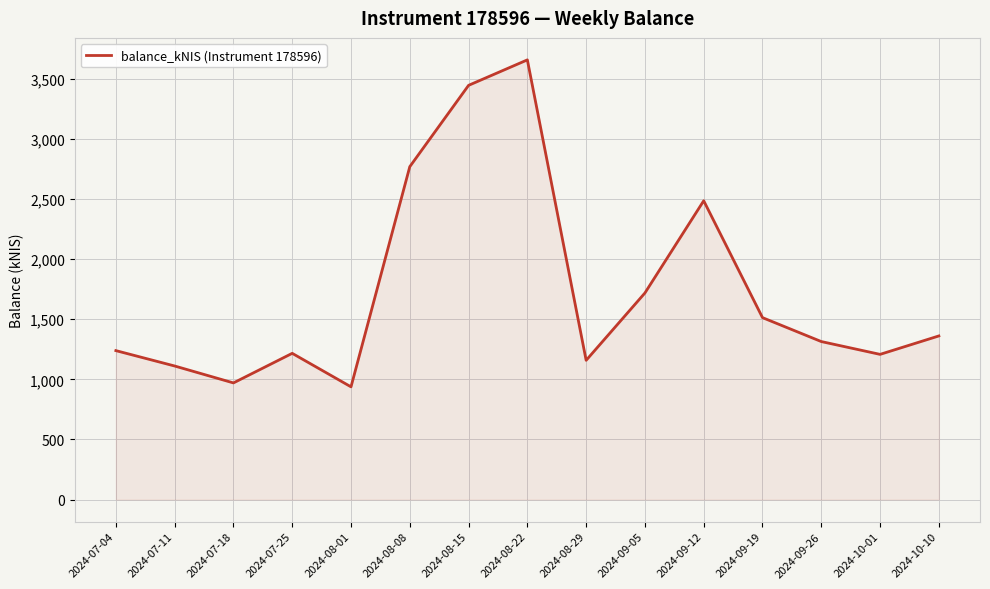

What is the change in value from 2024-07-11 to 2024-08-22?

+2546.0